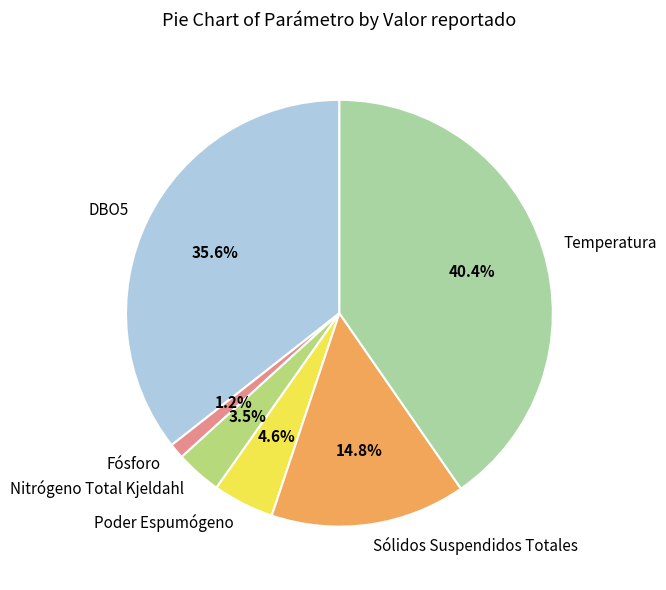

Combined, what portion of the pie is Temperatura and Sólidos Suspendidos Totales?

55.1%